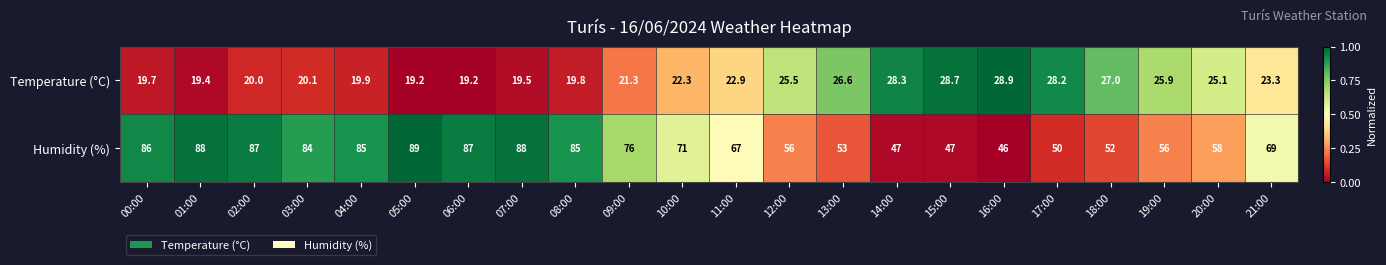

Rank the series by their maximum value, from lowest to highest.

Temperature (°C), Humidity (%)